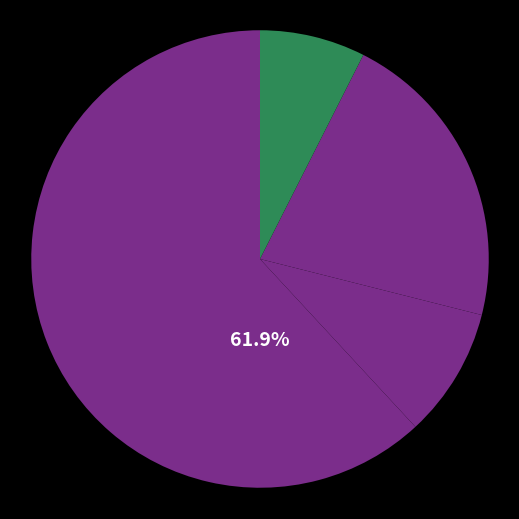

What is the smallest slice in the pie chart?

汎用・業務用機械工業